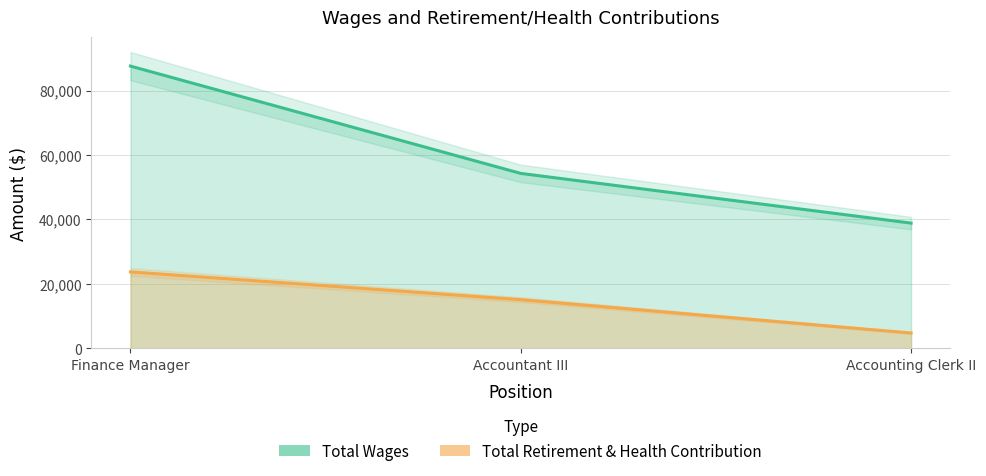

How many lines are shown in the chart?

2